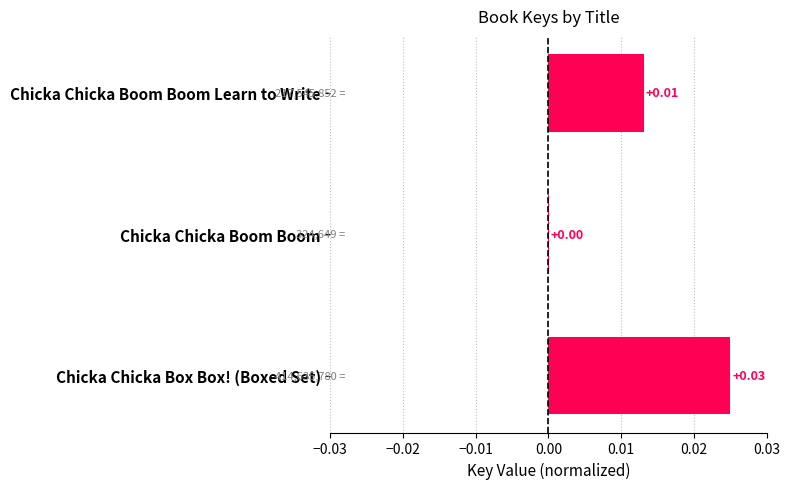

Which category has the highest value across all series?

Chicka Chicka Box Box! (Boxed Set)